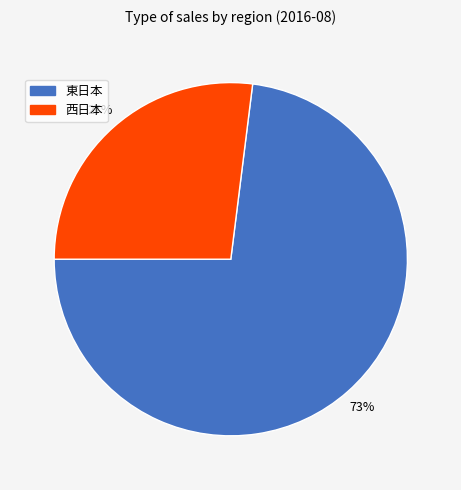

Is it true that 西日本 is 40% of the pie?

False